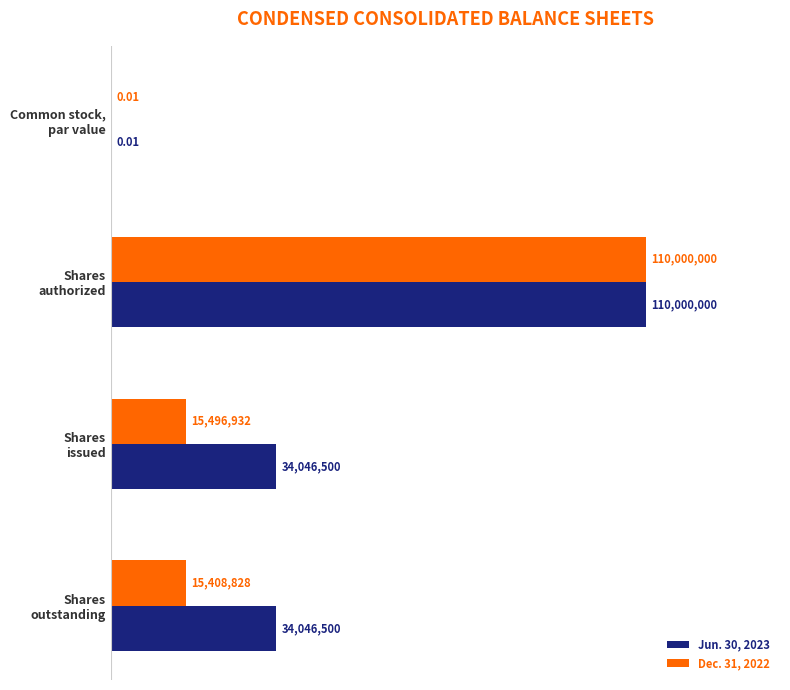

Reading right to left, extract all data points from this chart.

Jun. 30, 2023: 34046500.0	34046500.0	110000000.0	0.0
Dec. 31, 2022: 15408828.0	15496932.0	110000000.0	0.0